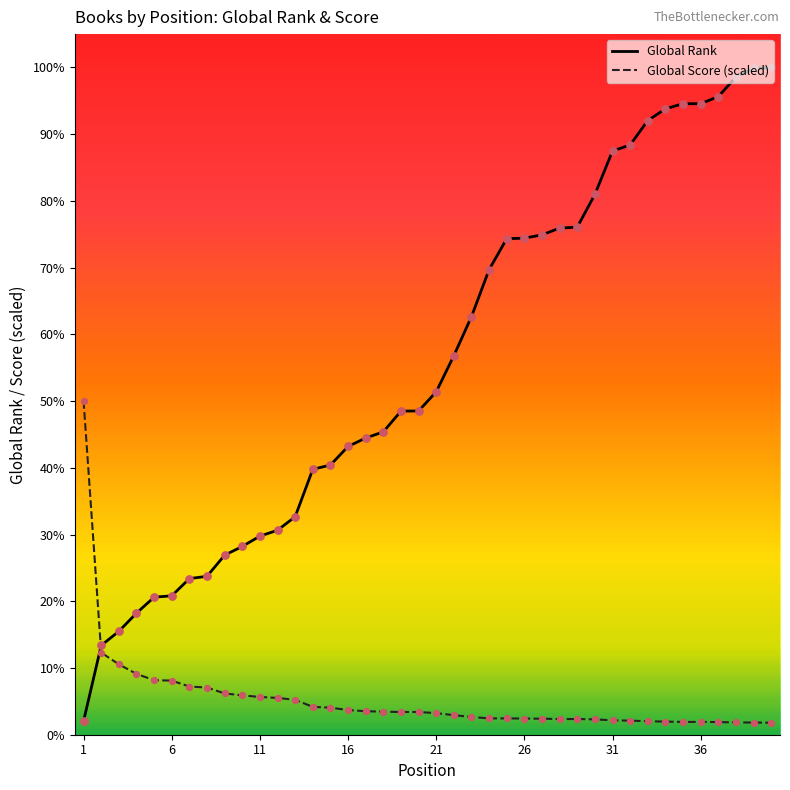

Which series has the largest total across all categories?

Global Rank